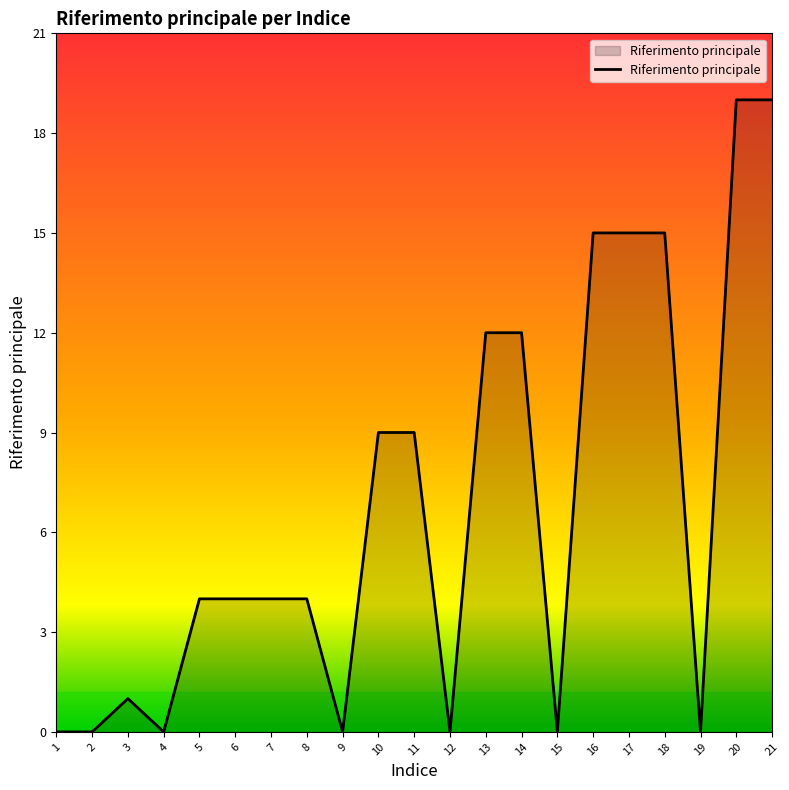

The chart shows a value of 6 at 11. True or false?

False